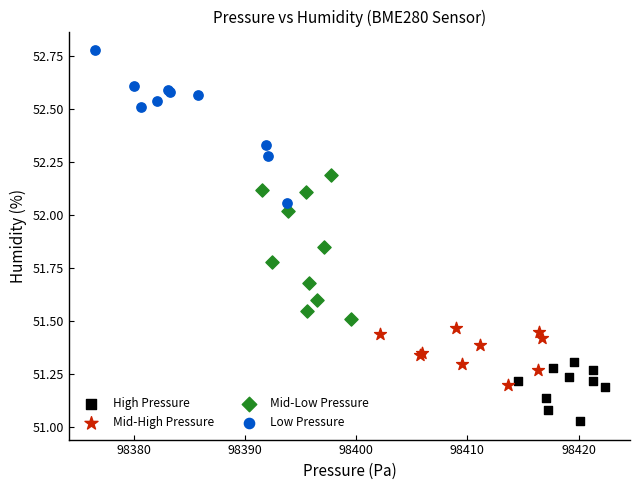

Which series reaches the maximum Y coordinate?

Low Pressure